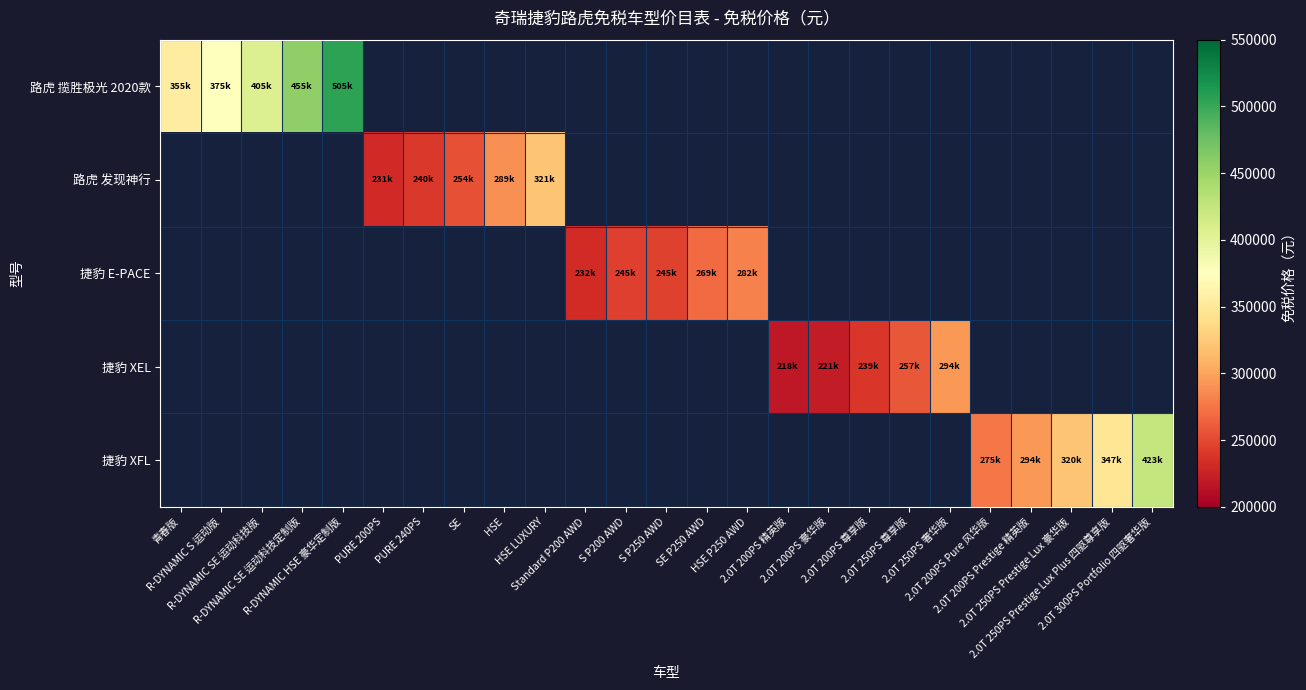

Between R-DYNAMIC HSE 豪华定制版 and 青春版, which is larger?

R-DYNAMIC HSE 豪华定制版